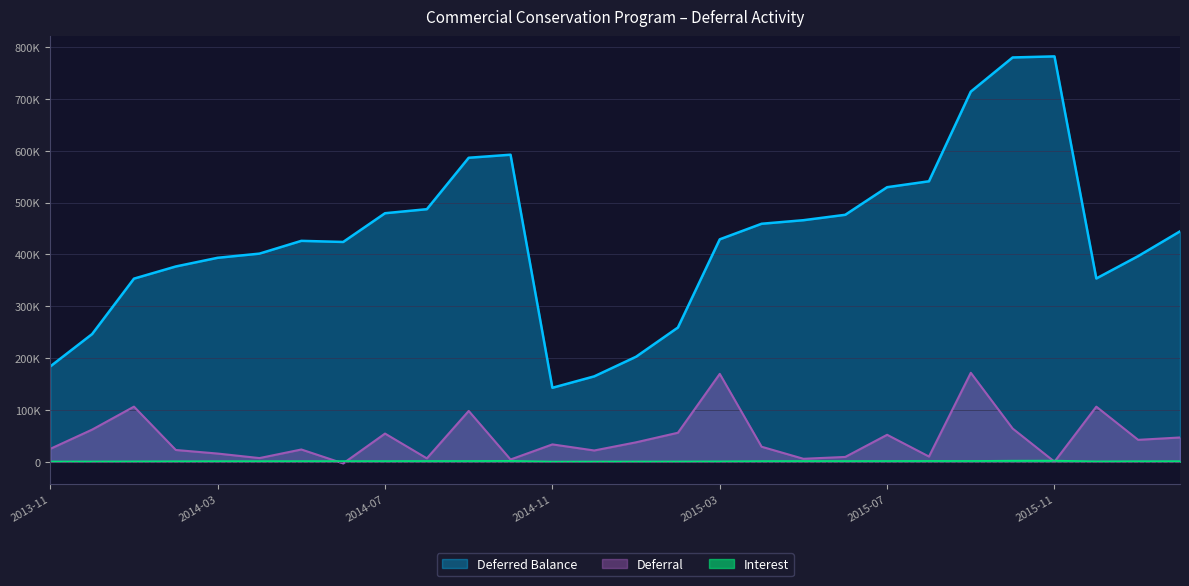

How many lines are shown in the chart?

3